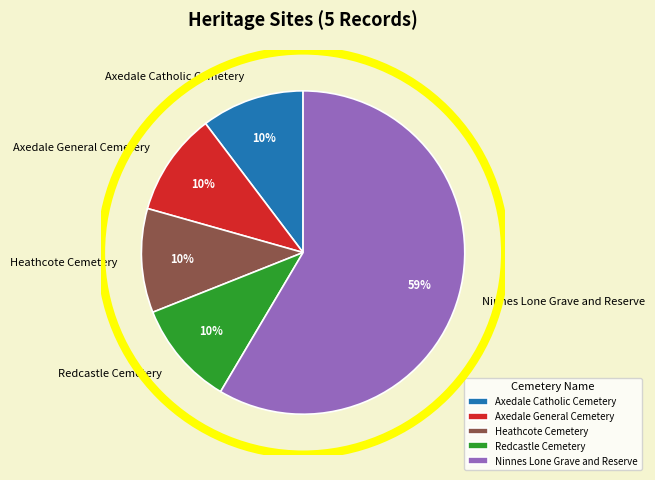

What is the largest slice in the pie chart?

Ninnes Lone Grave and Reserve